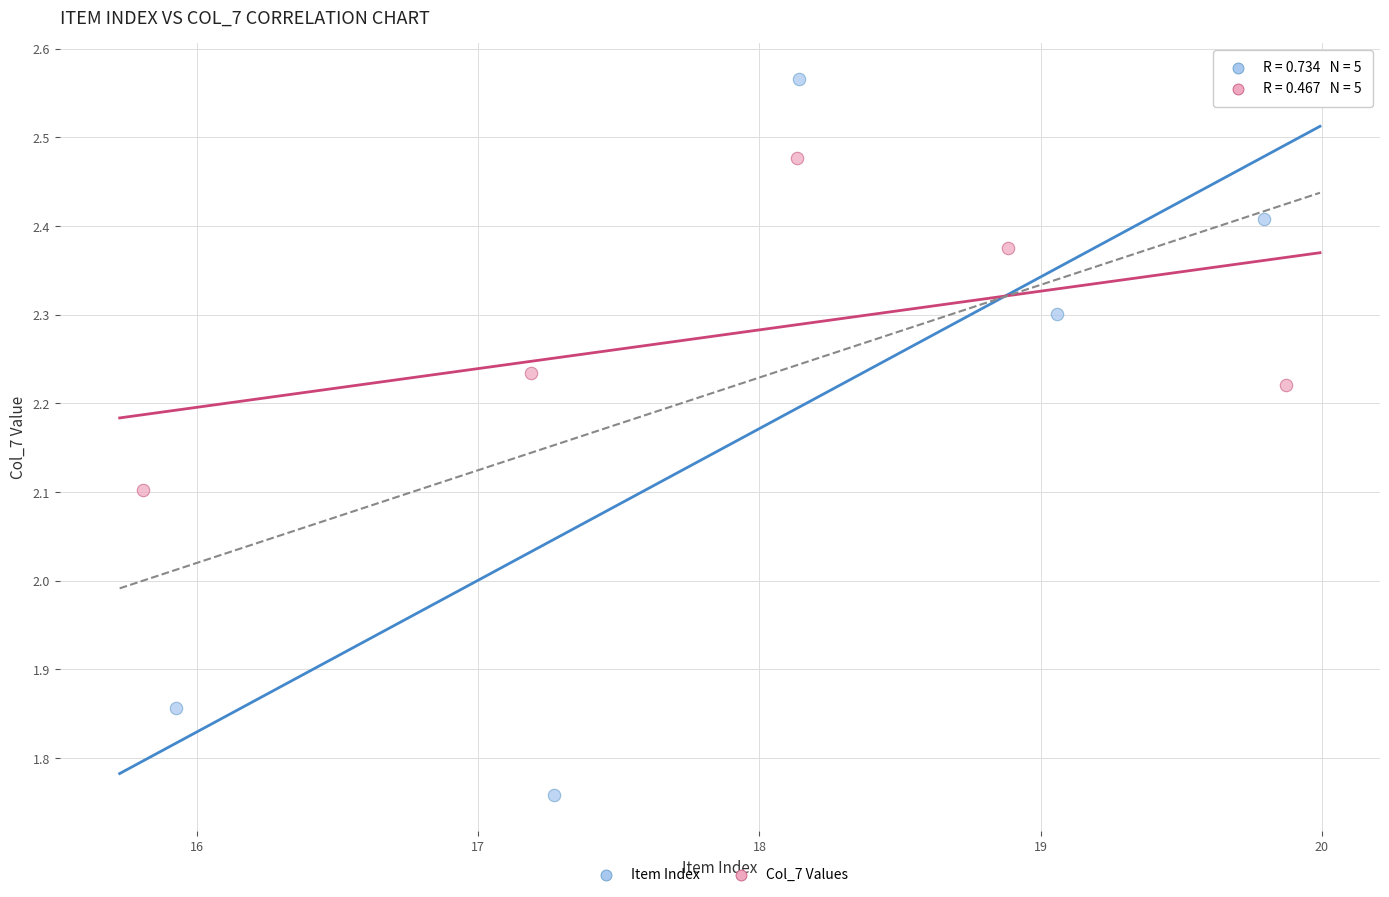

Which series has the widest spread of Y values?

Item Index